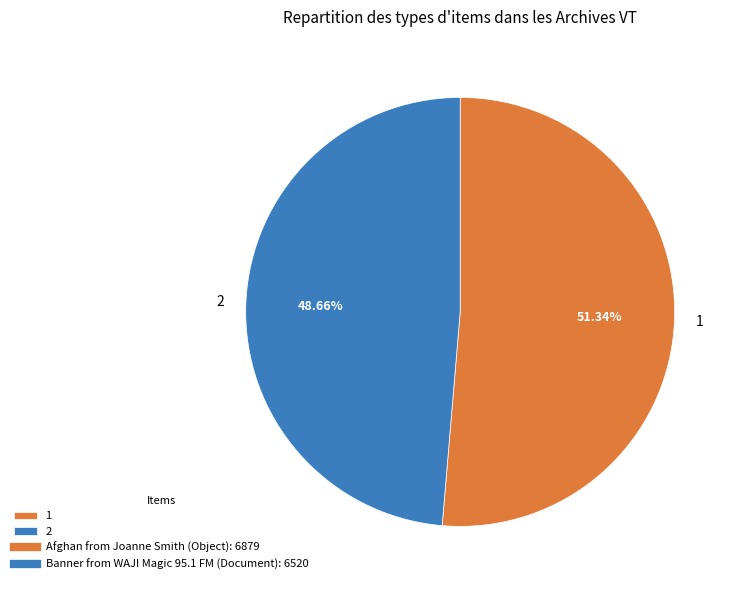

Approximately how many times larger is the value at 1 compared to 2?

1.1